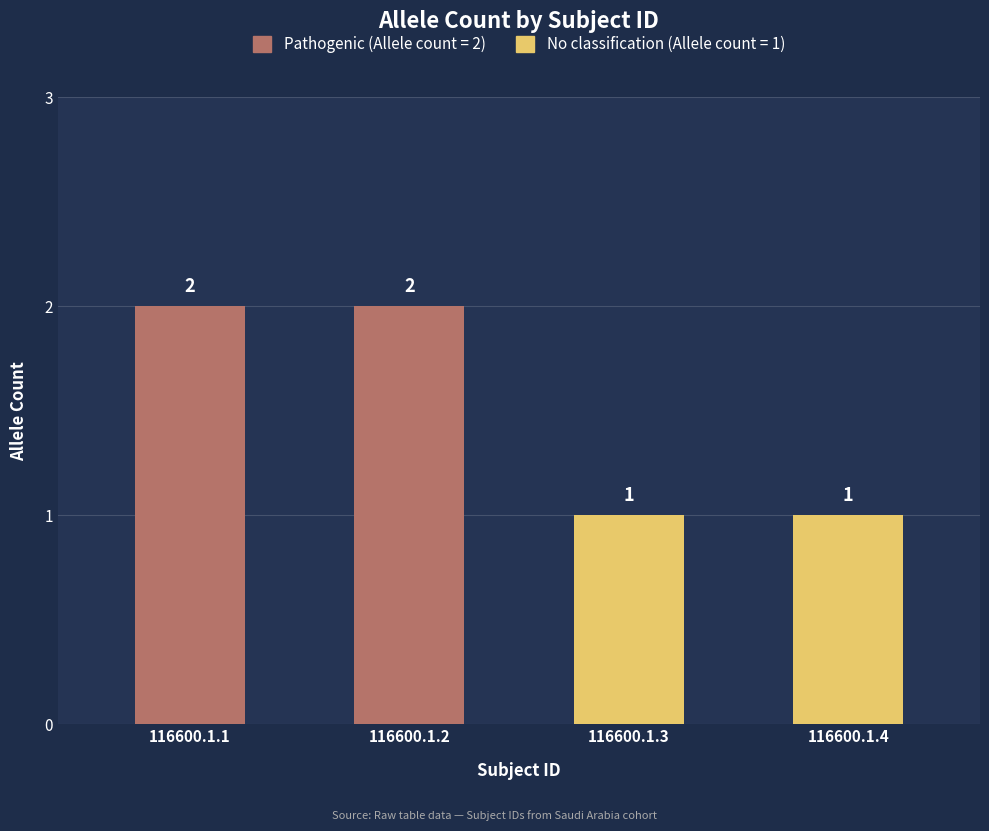

Does the chart contain any negative values?

No